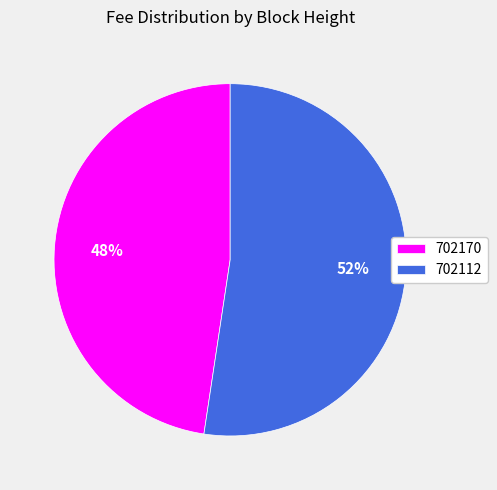

Which has a higher value, 702112 or 702170?

702112